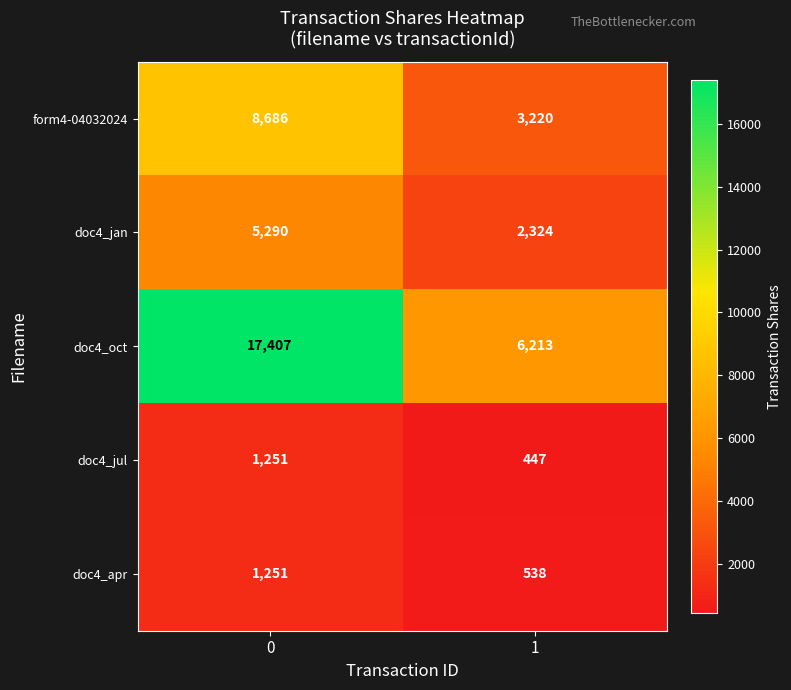

Which series changed the most between 0 and 1?

doc4_oct